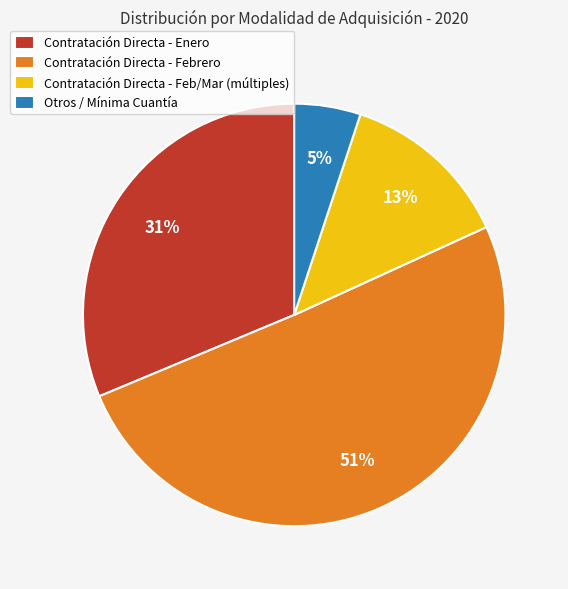

What is the smallest slice in the pie chart?

Otros / Mínima Cuantía